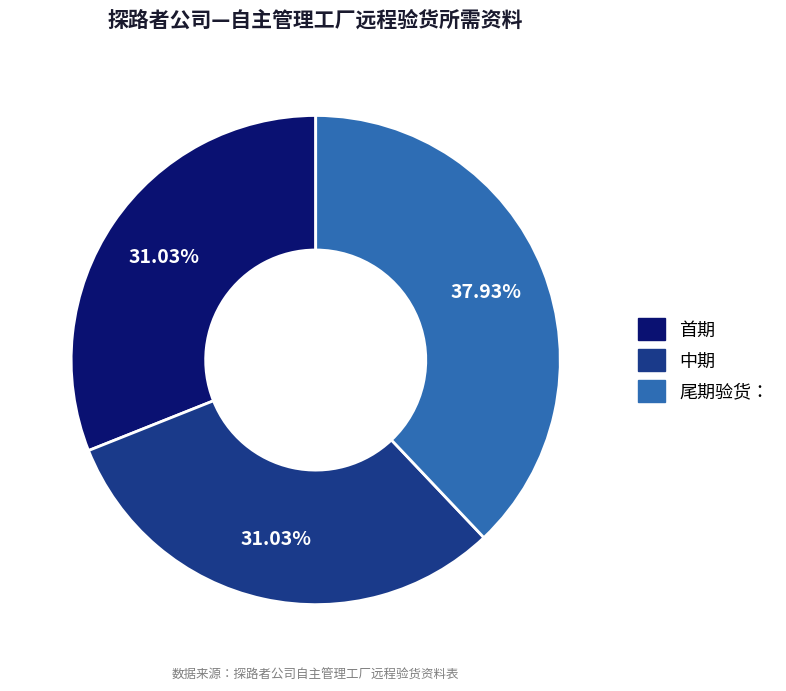

Is there a majority slice in this chart?

No